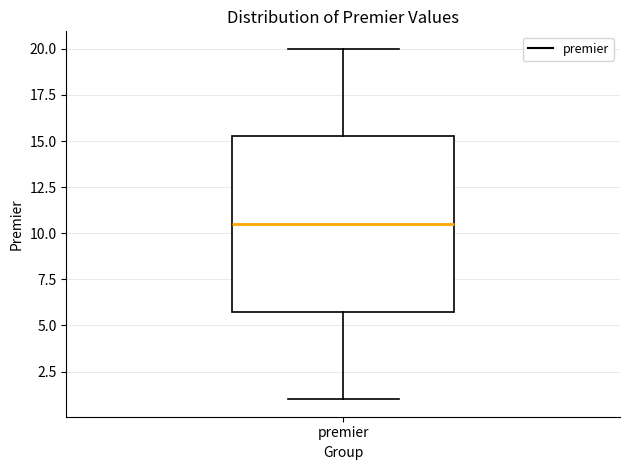

Transcribe this box plot: give where the median line is, the range the box spans, and where the two whiskers end, as read against the y-axis. The values are not printed on the chart, so give them approximately, as read against the axis.

median 10.5, box 6.0 to 15.5, whiskers 1.0 to 20.0